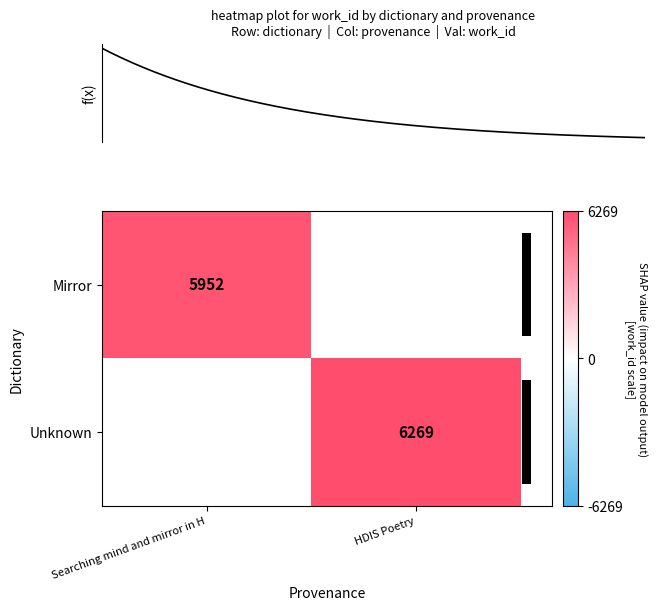

At which label does Mirror reach its minimum?

Searching mind and mirror in H